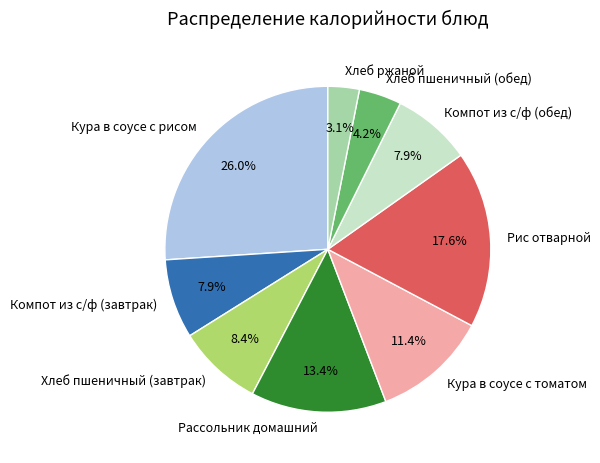

What is the ratio of the value at Хлеб пшеничный (обед) to the value at Рис отварной?

0.2